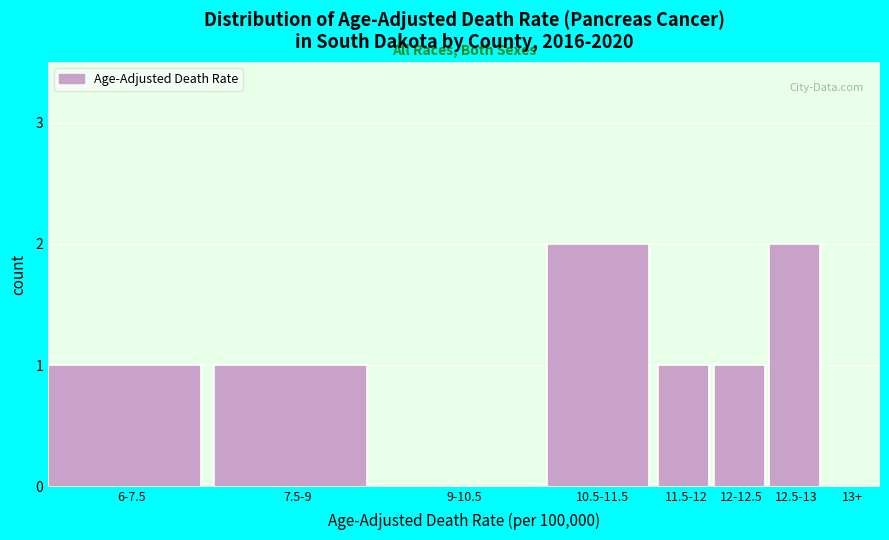

Reading left to right, transcribe all the data shown in this chart.

6-7.5=1	7.5-9=1	9-10.5=0	10.5-11.5=2	11.5-12=1	12-12.5=1	12.5-13=2	13+=0